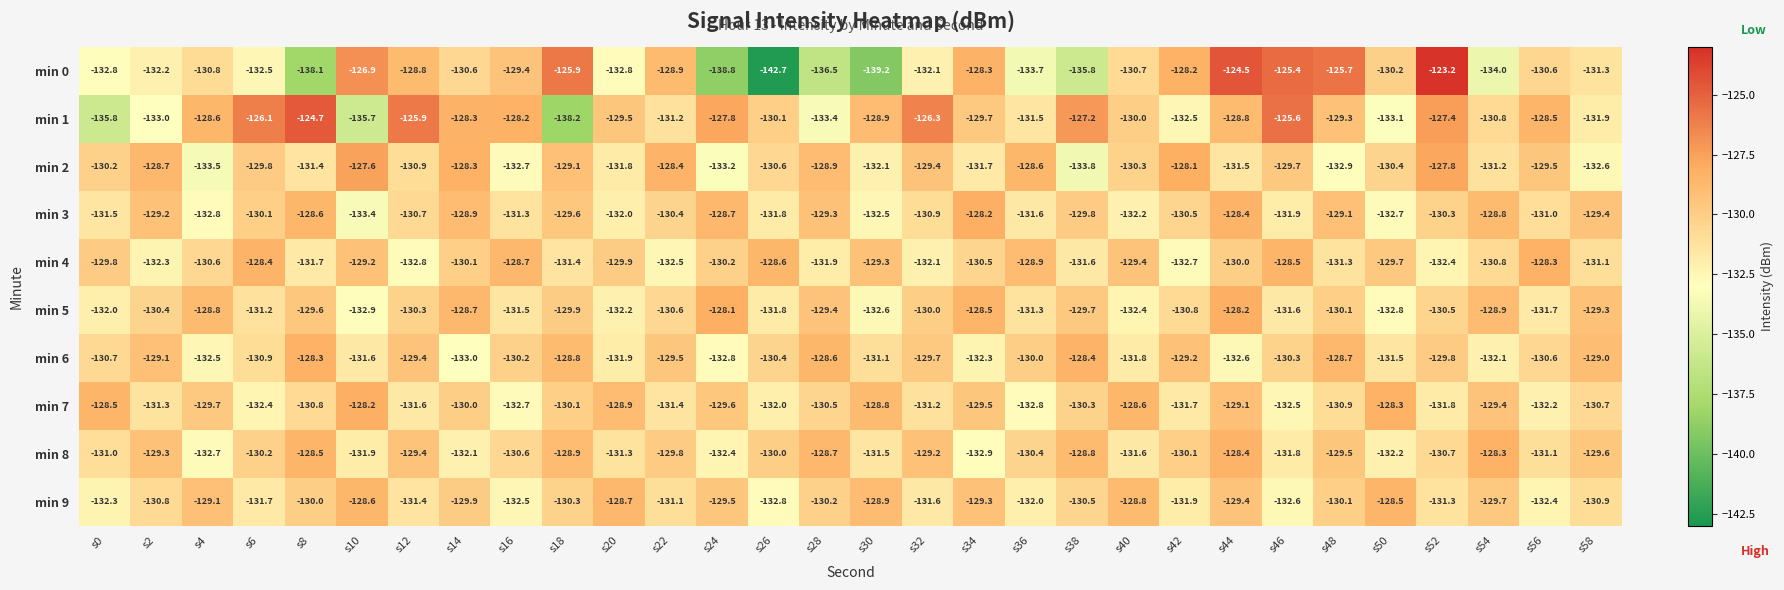

List the labels in order of min 8 value, largest first.

s54, s44, s8, s28, s38, s18, s32, s2, s12, s48, s58, s22, s26, s42, s6, s36, s16, s52, s0, s56, s20, s30, s40, s46, s10, s14, s50, s24, s4, s34